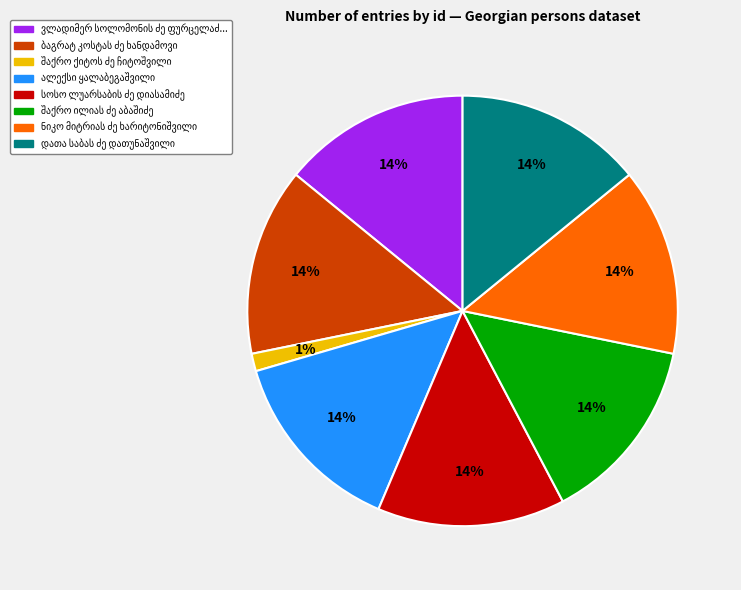

To the nearest percent, what is the difference between the largest and smallest slice percentages?

13%